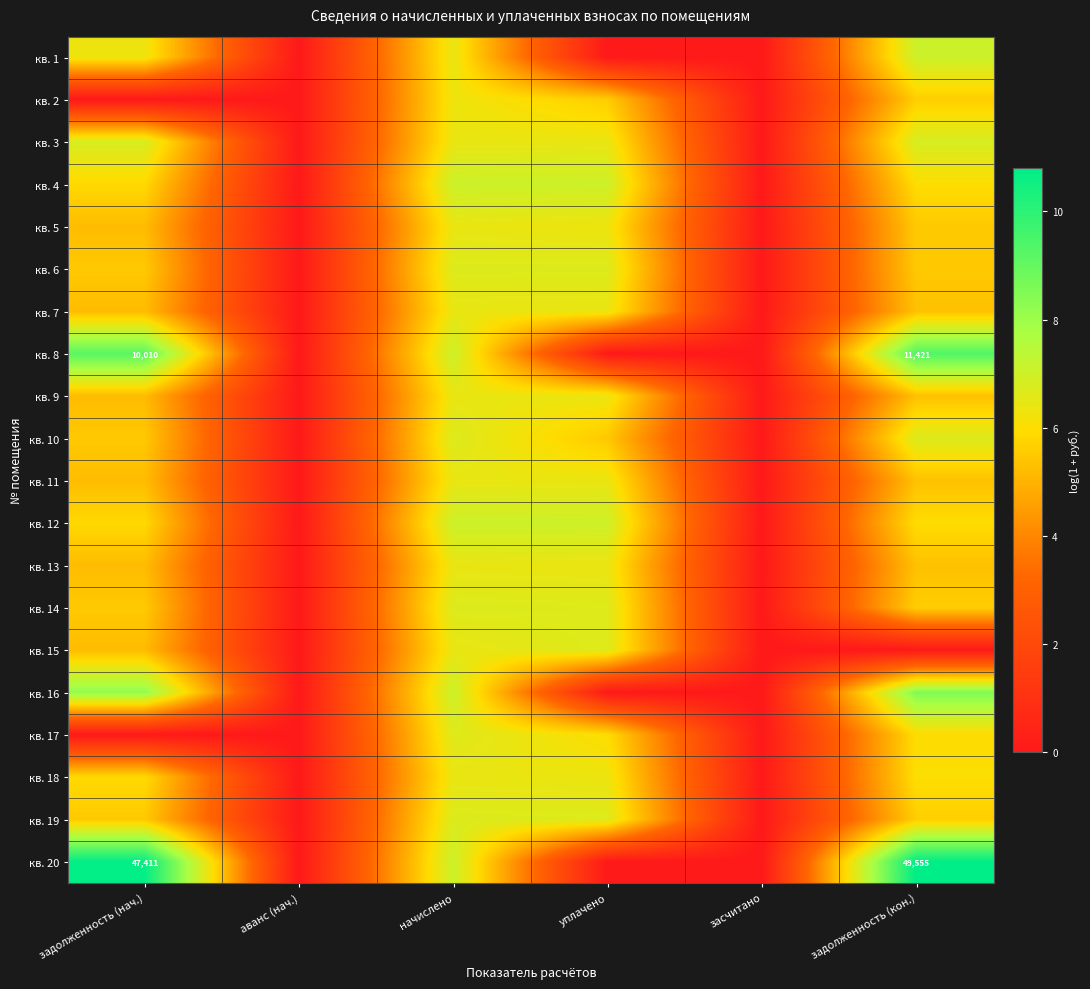

List the labels in order of кв. 19 value, smallest first.

аванс (нач.), засчитано, задолженность (нач.), задолженность (кон.), уплачено, начислено